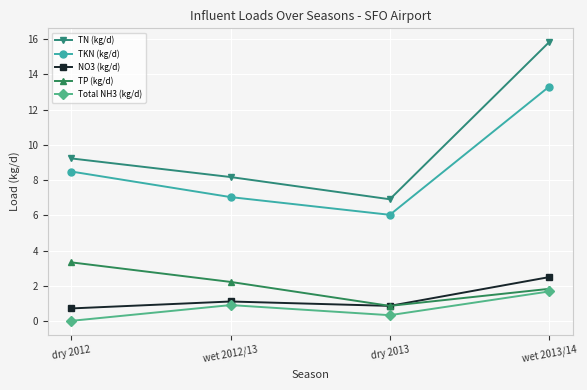

What is the spread (max minus min) of values at wet 2012/13?

7.3